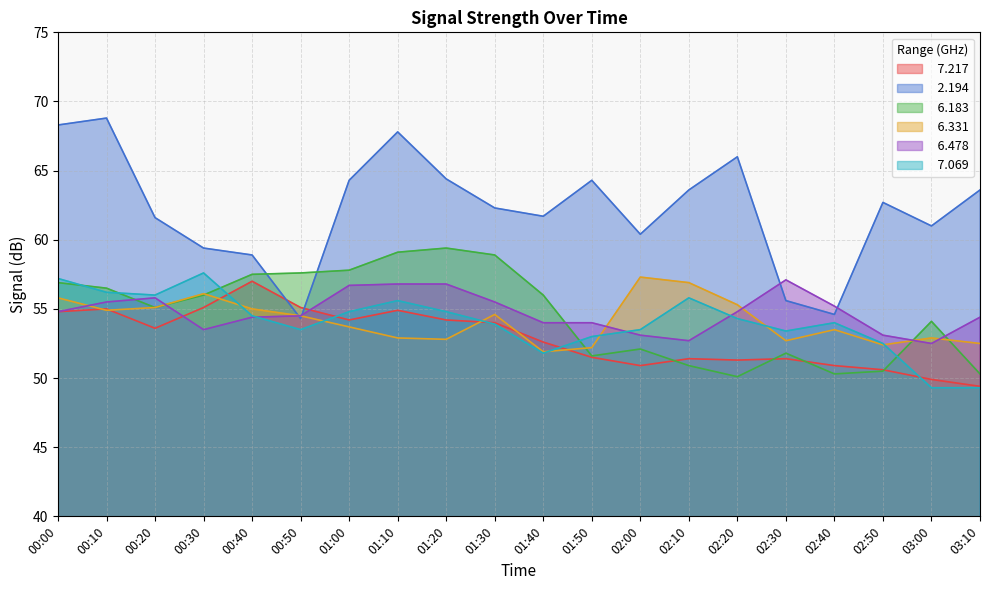

What is the spread (max minus min) of values at 02:00?

9.5